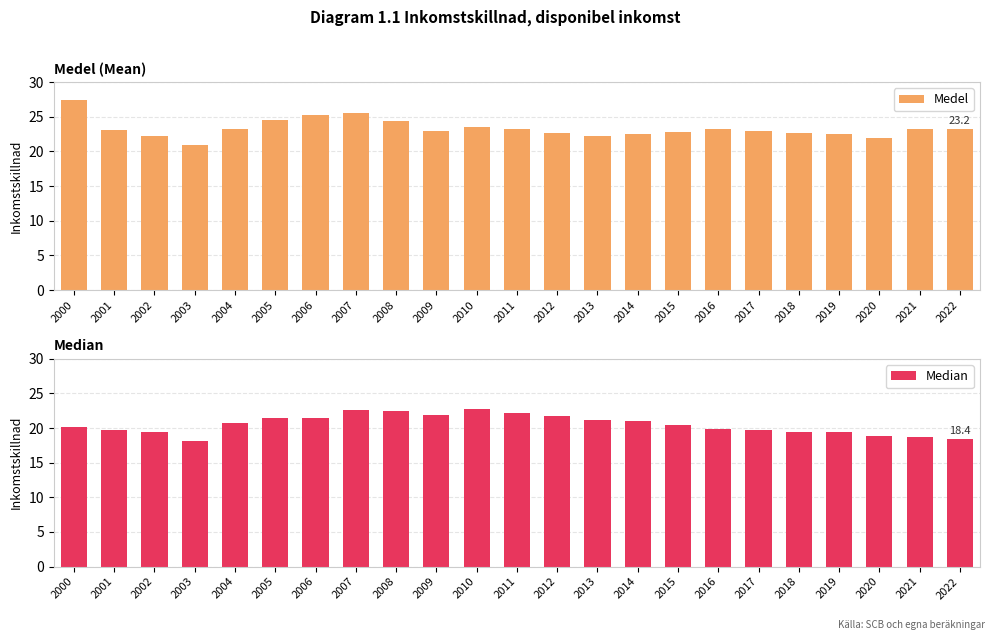

What is the highest value of the Medel series?

27.4